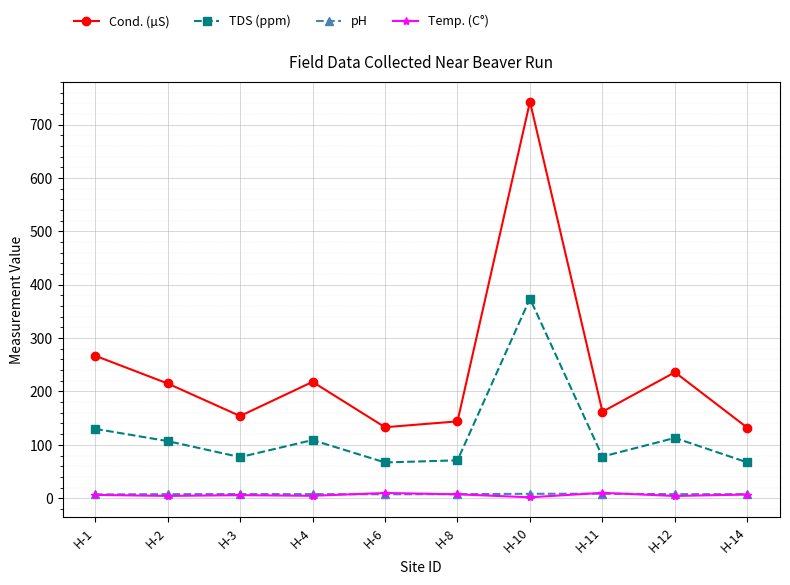

How many interior local valleys does the TDS (ppm) series have?

3